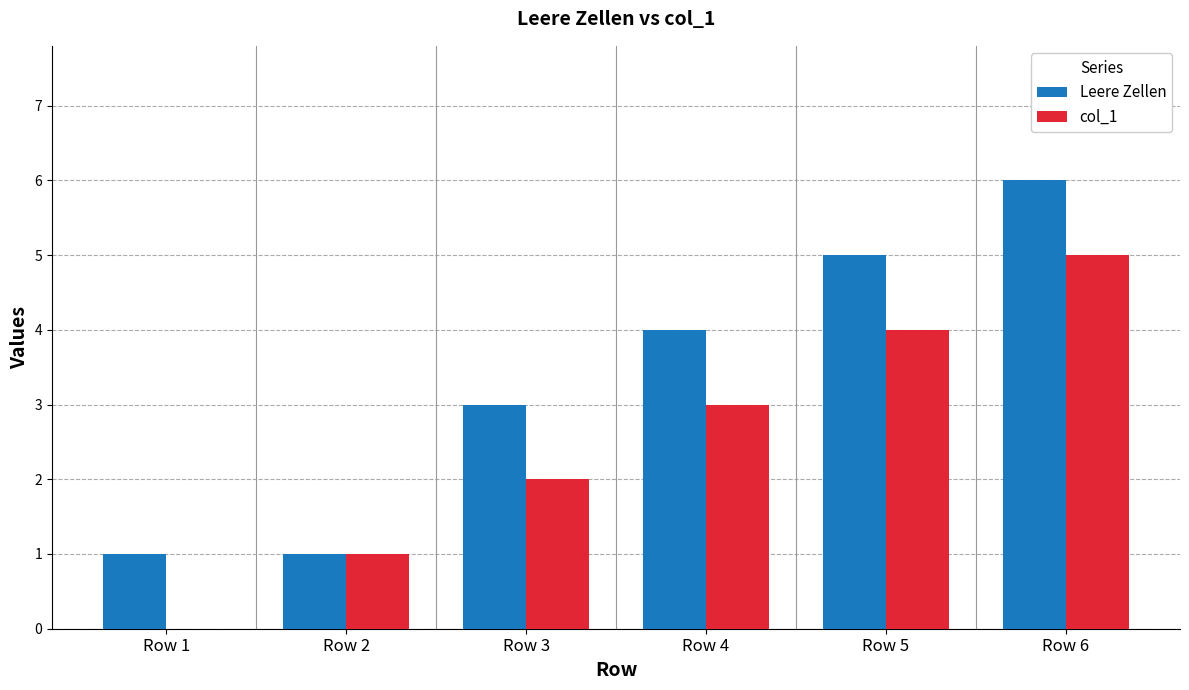

Is it true that col_1 equals 2 at Row 2?

False